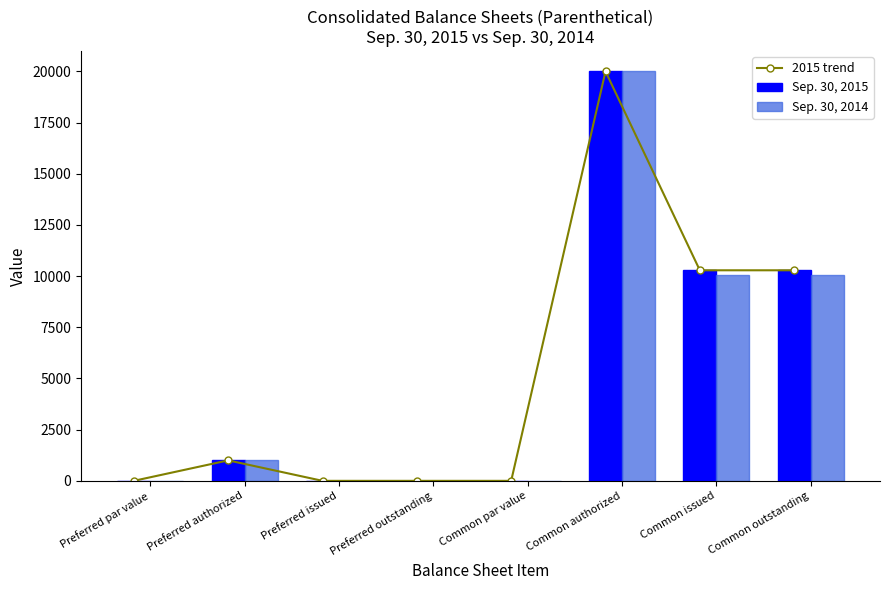

What is the highest value of the Sep. 30, 2014 series?

20000.0